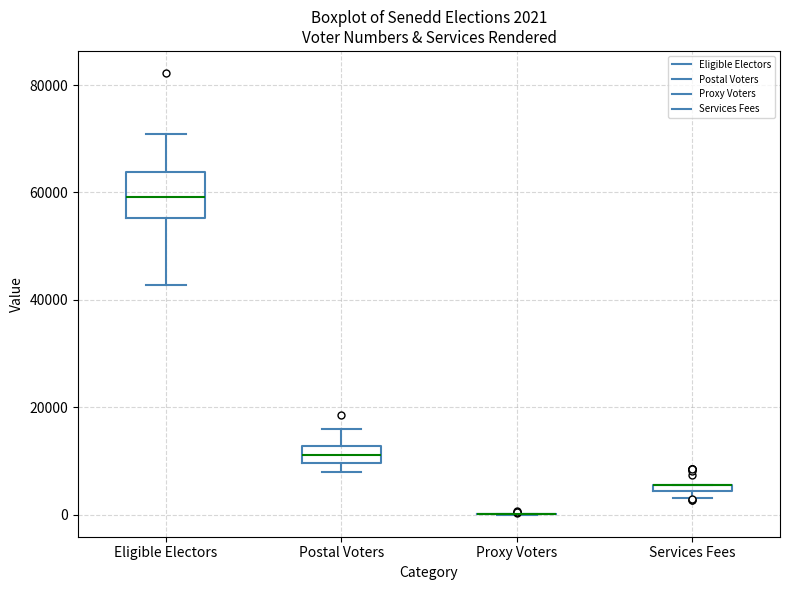

Which box is the tallest, from its lower edge to its upper edge?

Eligible Electors